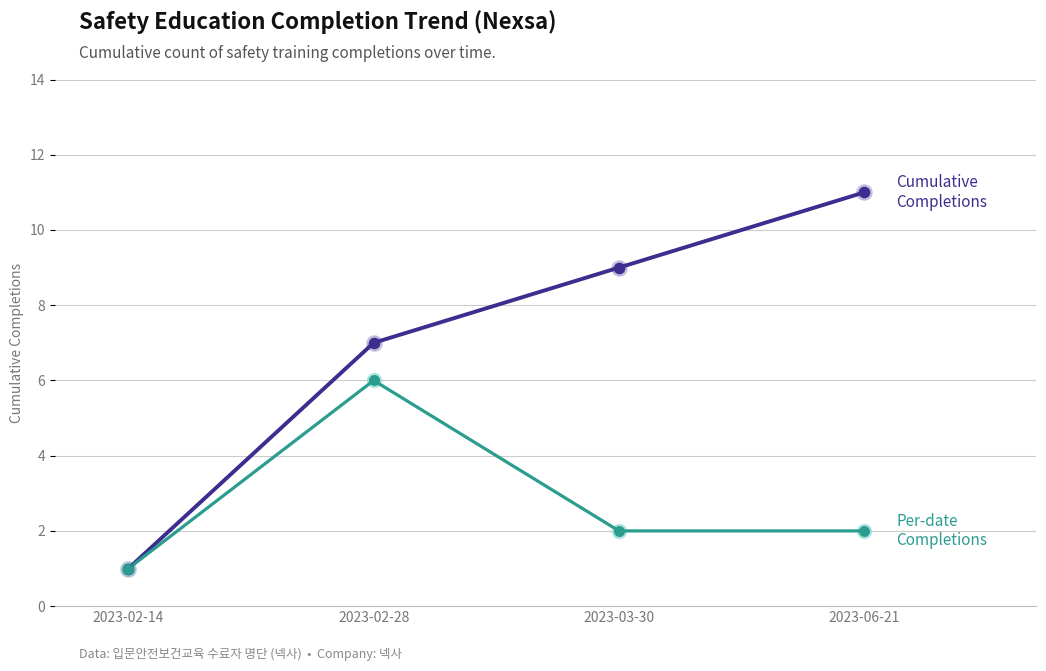

At which category does the chart reach its peak across all series?

2023-06-21